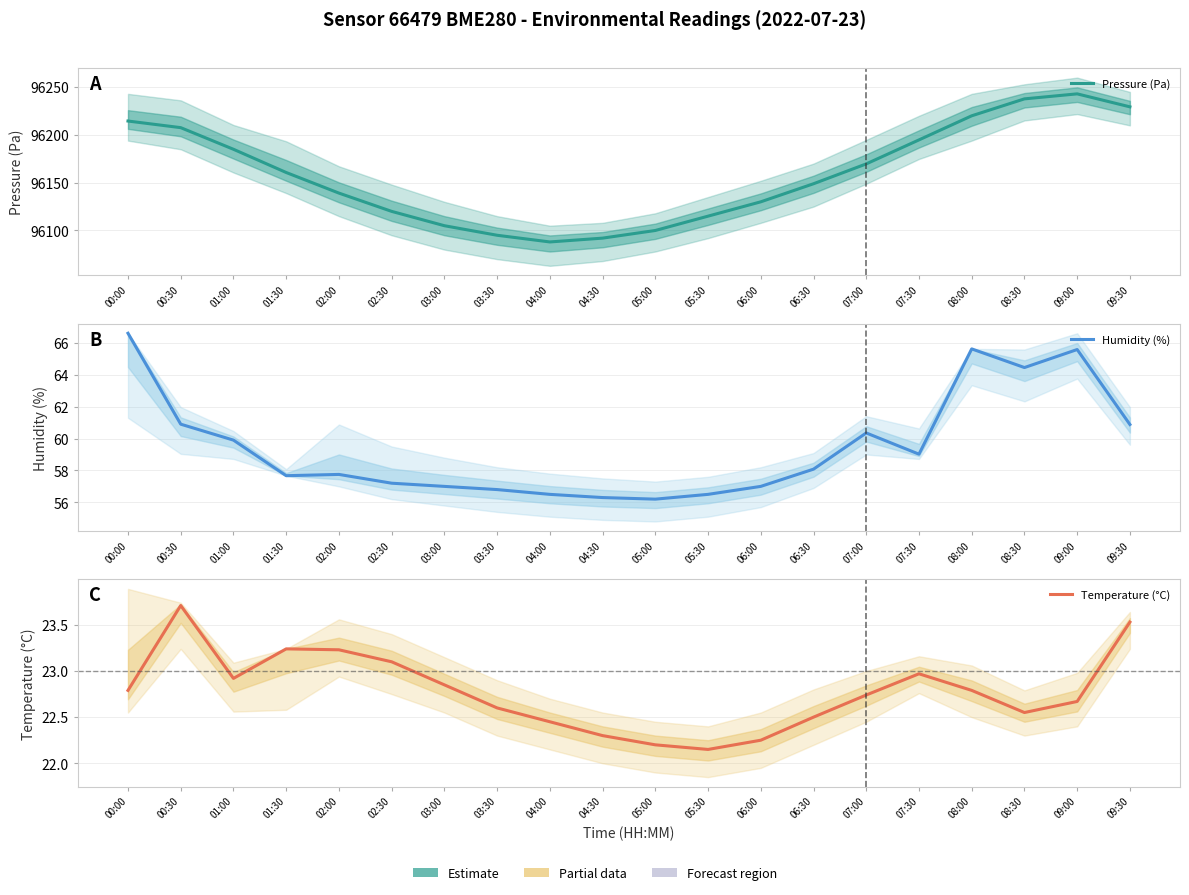

How many lines are shown in the chart?

3